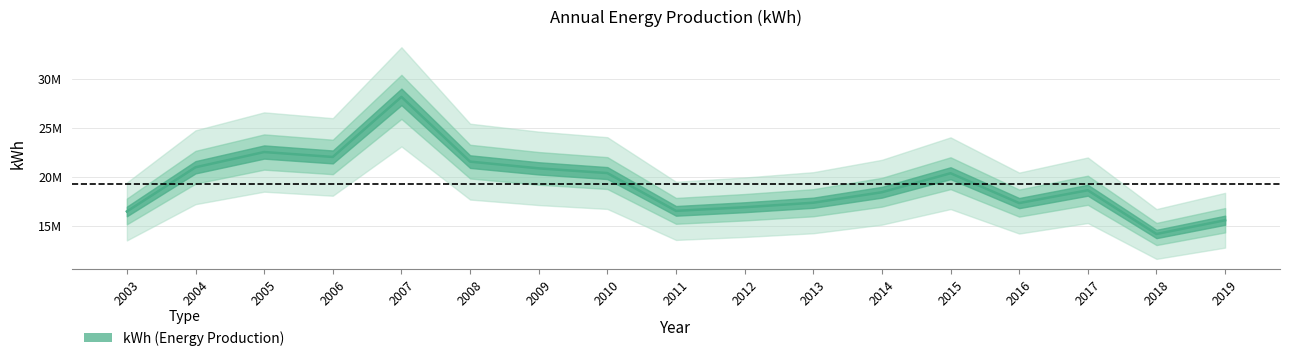

Rank the categories by value from highest to lowest.

2007, 2005, 2006, 2008, 2004, 2009, 2010, 2015, 2017, 2014, 2013, 2016, 2012, 2011, 2003, 2019, 2018